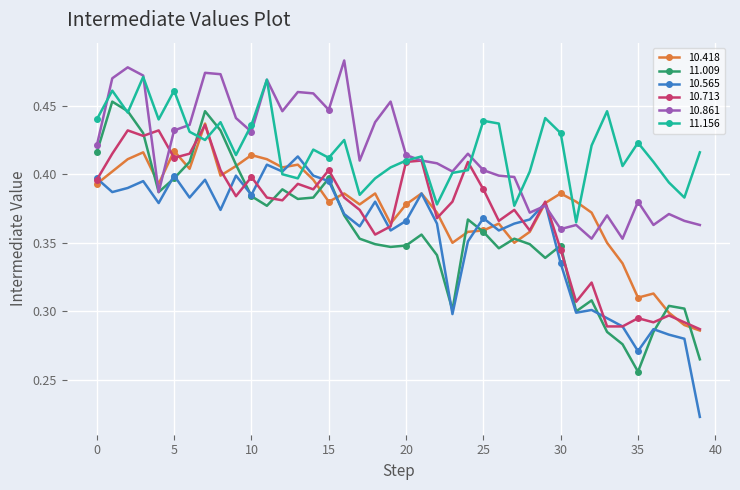

True or false: 11.156 has more than 2 interior local peaks.

True